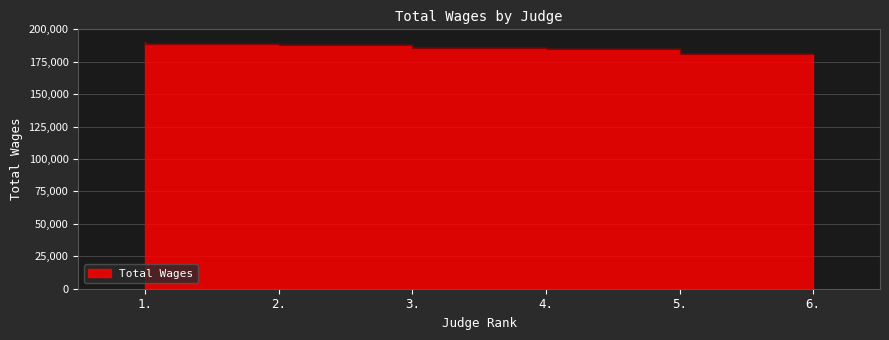

What is the label of the 6th point from the right?

1.